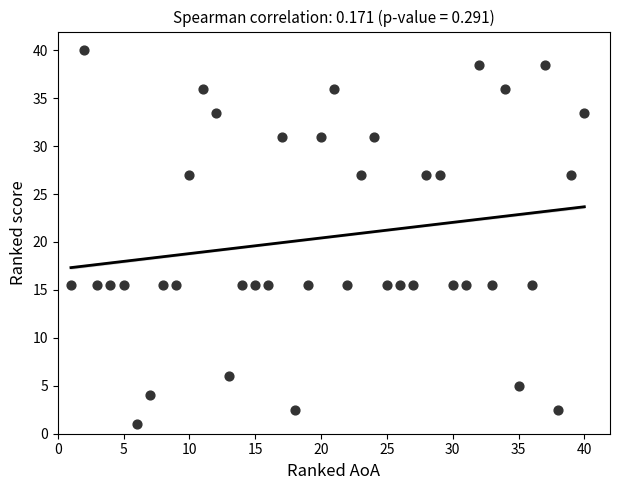

What is the range of X values (max minus min)?

39.0